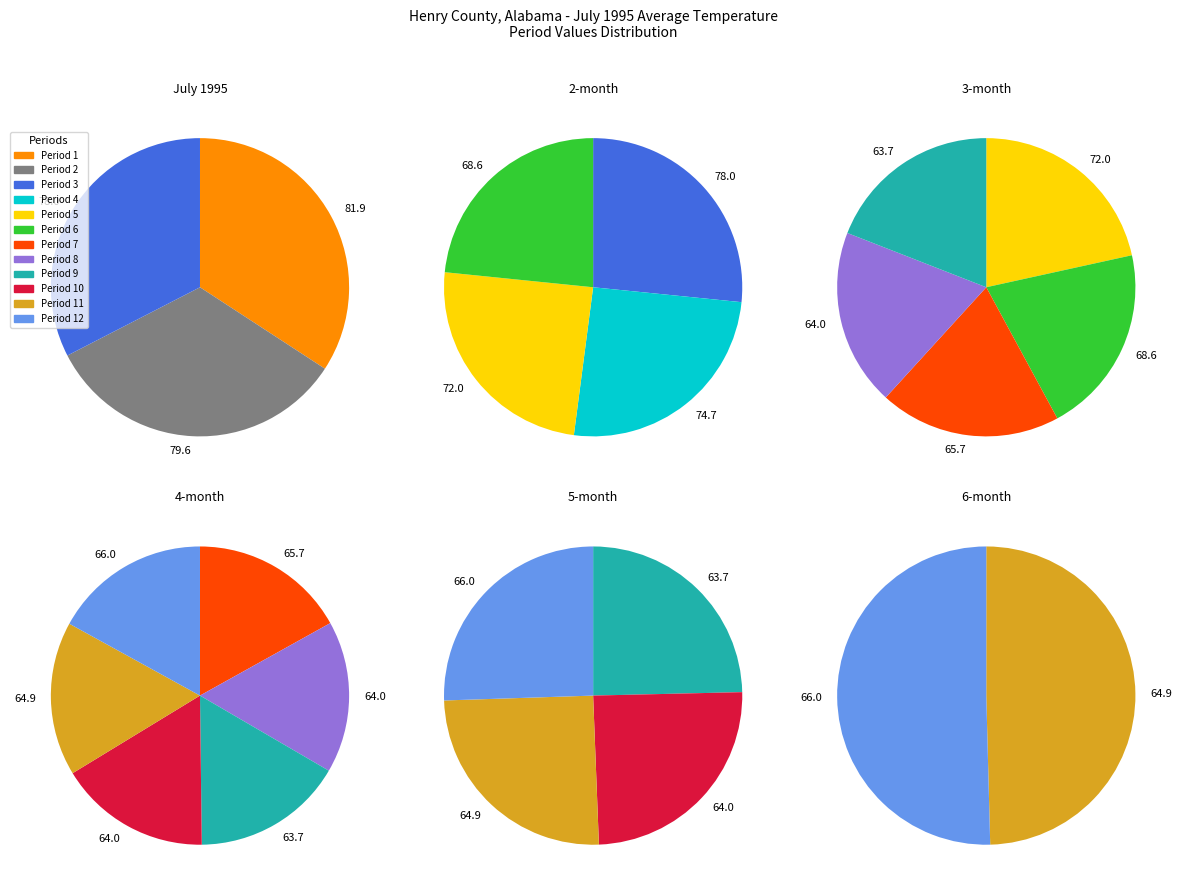

How many segments does this pie chart have?

12